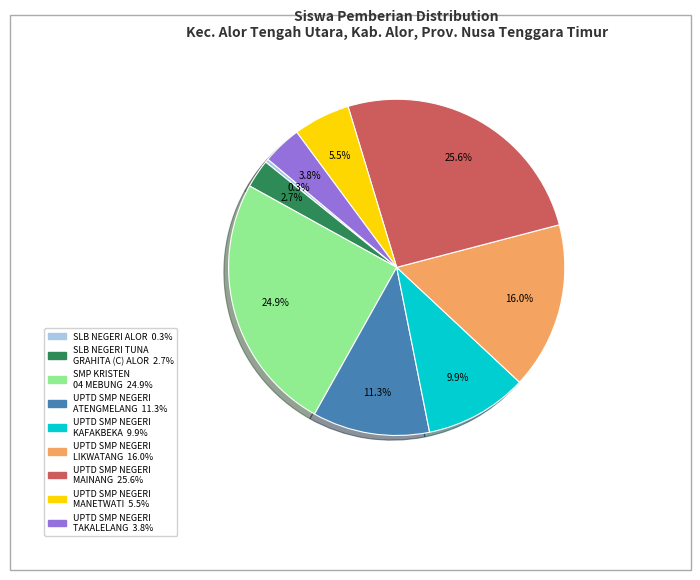

To the nearest percent, what portion does SMP KRISTEN 04 MEBUNG represent?

25%